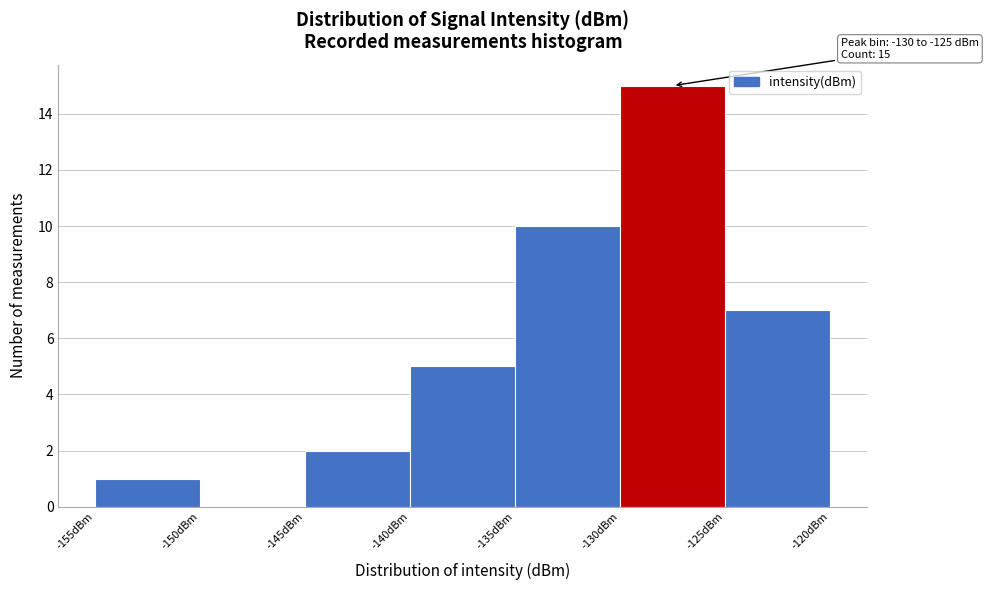

Over which range of the x-axis is the bar tallest?

-130 to -125